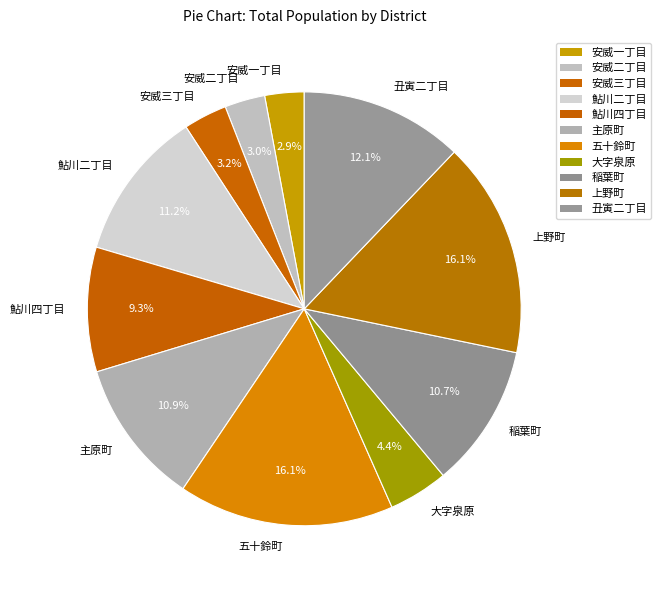

How much of the chart is everything except 鮎川四丁目?

90.7%